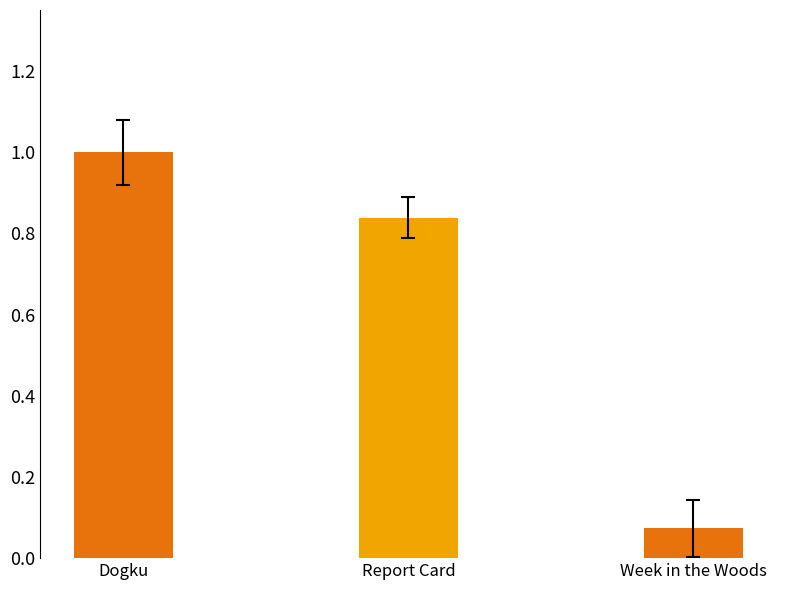

What is the average value?

0.6